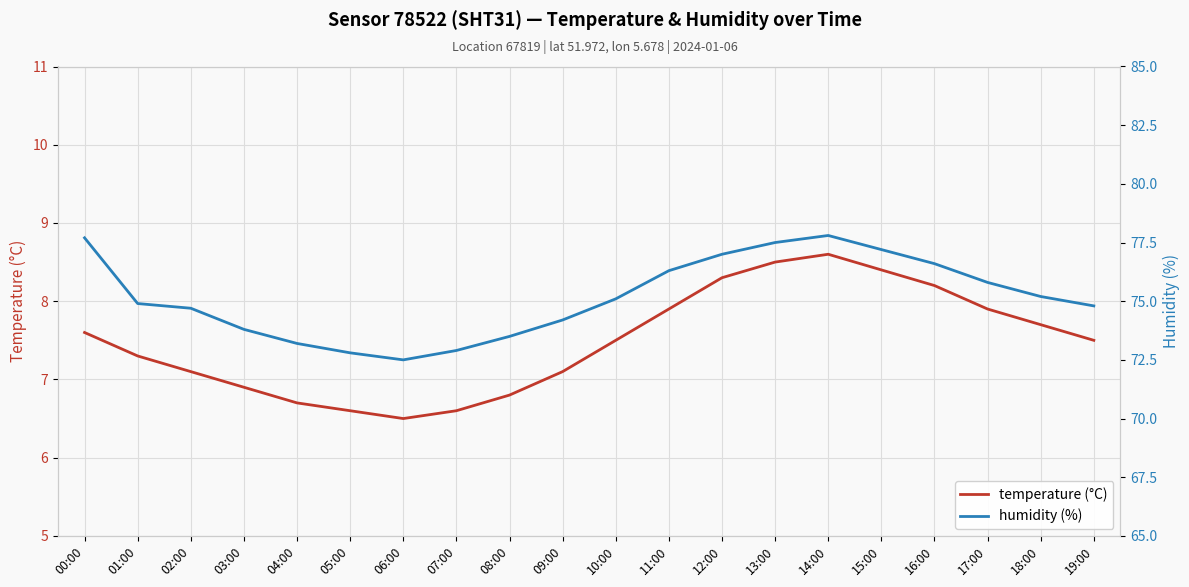

Between 06:00 and 05:00, which is larger?

05:00